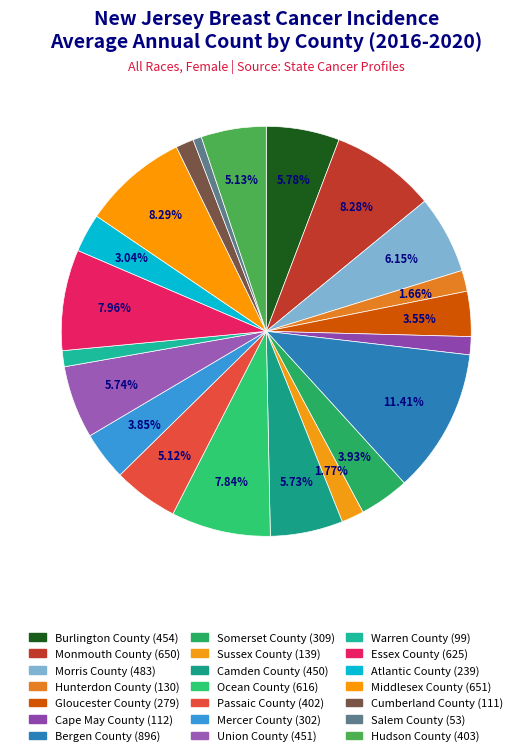

Is it true that Warren County is 1% of the pie?

True